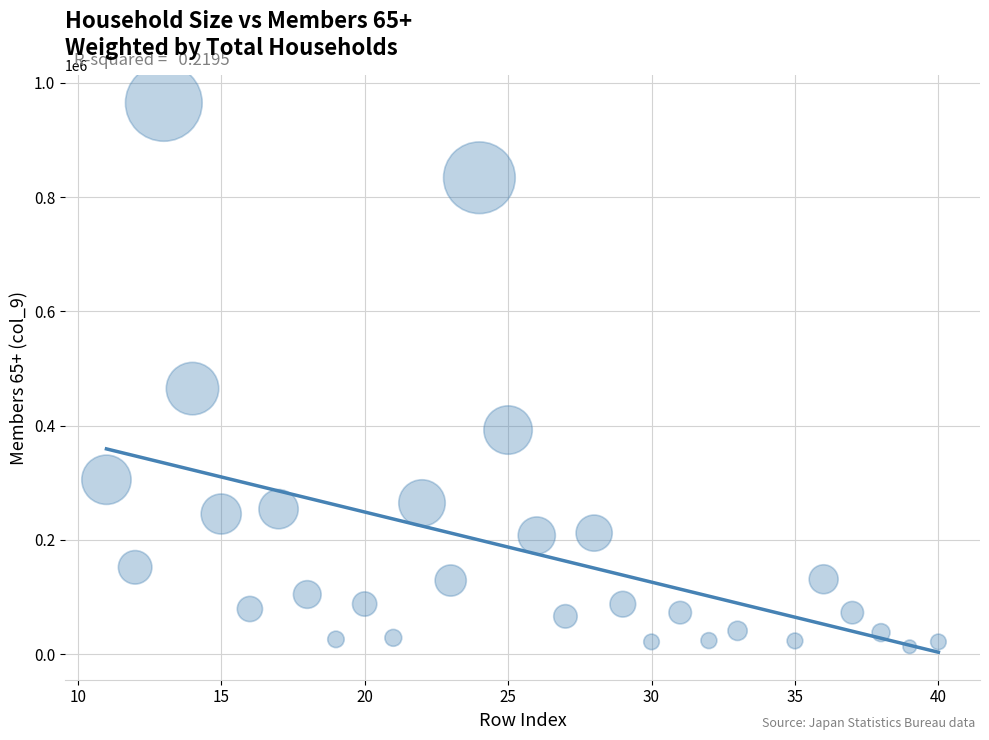

What is the range of Y values (max minus min)?

952007